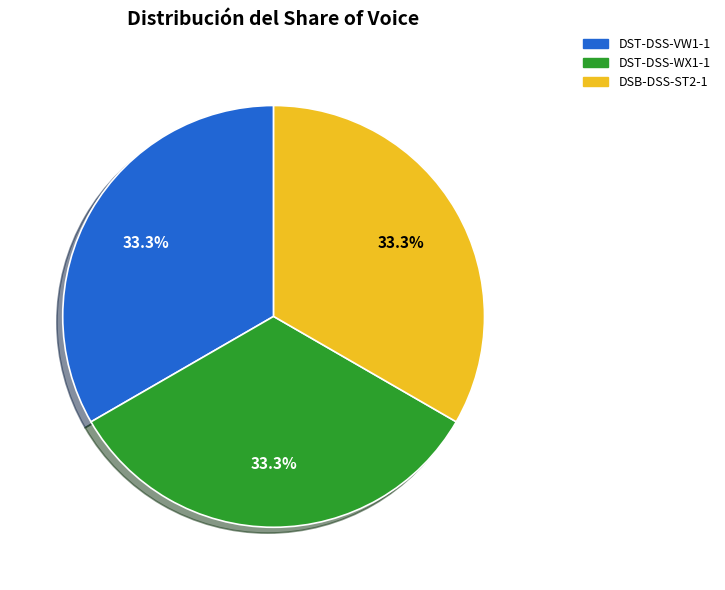

Is it true that DST-DSS-WX1-1 is 20% of the pie?

False